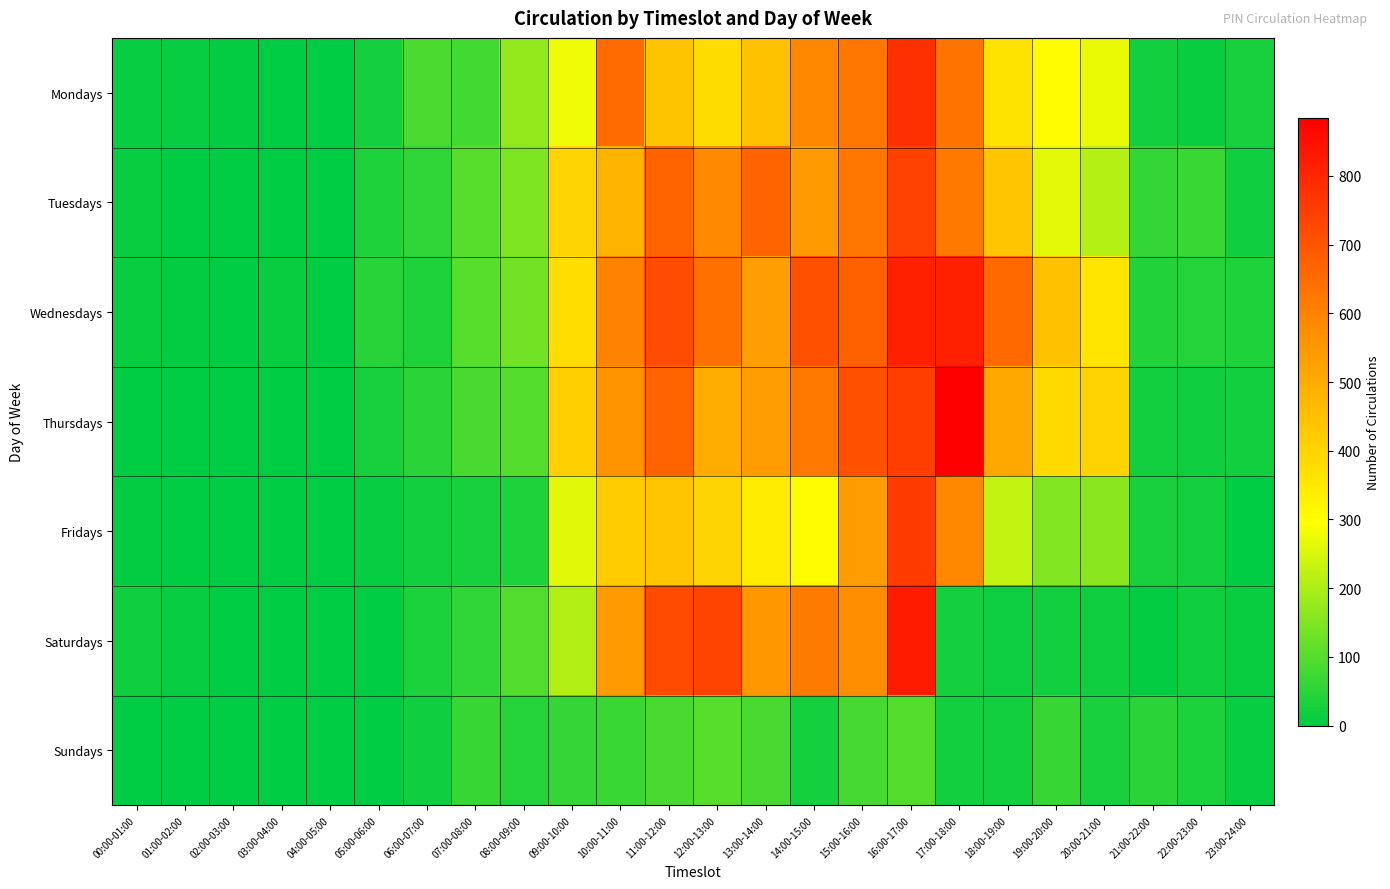

Rank the series at 12:00-13:00 from lowest to highest value.

Sundays, Mondays, Fridays, Thursdays, Tuesdays, Wednesdays, Saturdays